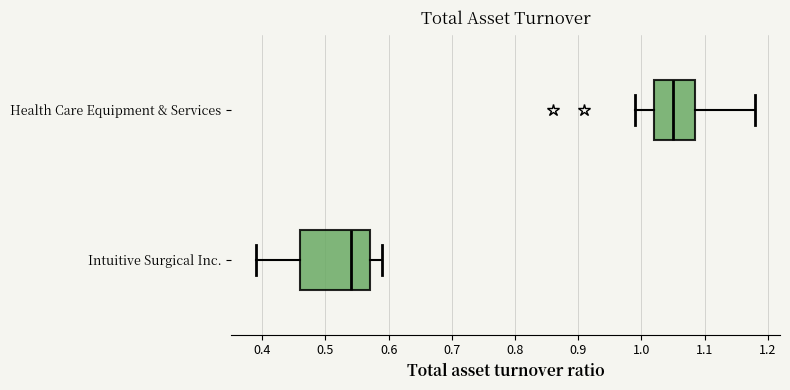

Reading bottom to top, read every box against the x-axis: the position of its median line, the range the box covers, and the ends of its whiskers. The values are not printed on the chart, so give them approximately, as read against the axis.

Intuitive Surgical Inc.: median 0.54, box 0.46 to 0.57, whiskers 0.39 to 0.59
Health Care Equipment & Services: median 1.05, box 1.02 to 1.09, whiskers 0.99 to 1.18